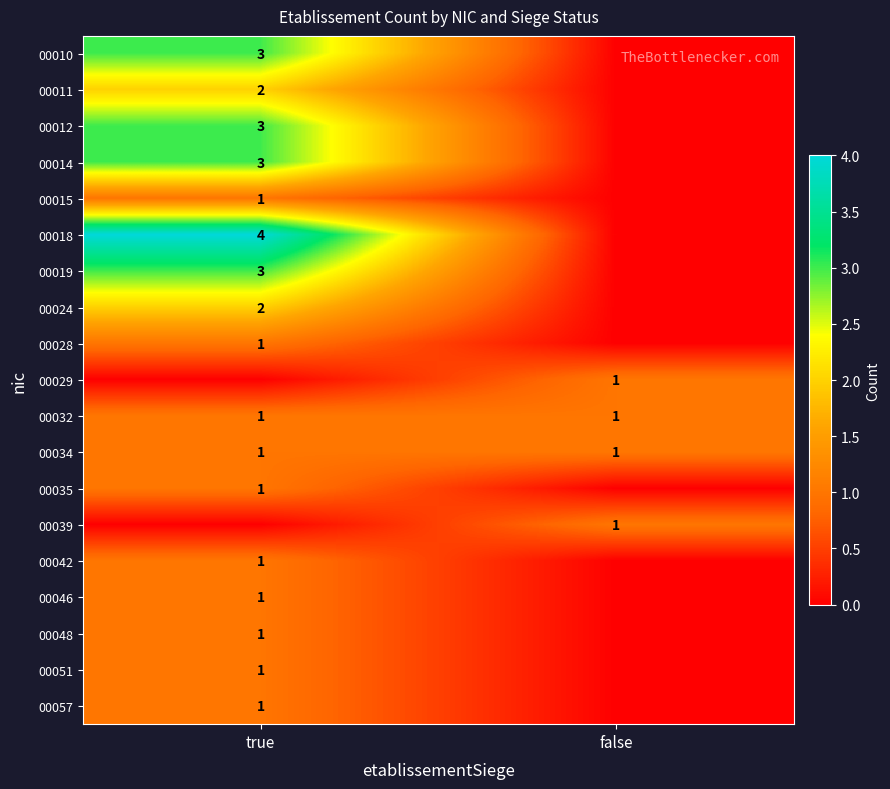

What is the spread (max minus min) of values at true?

4